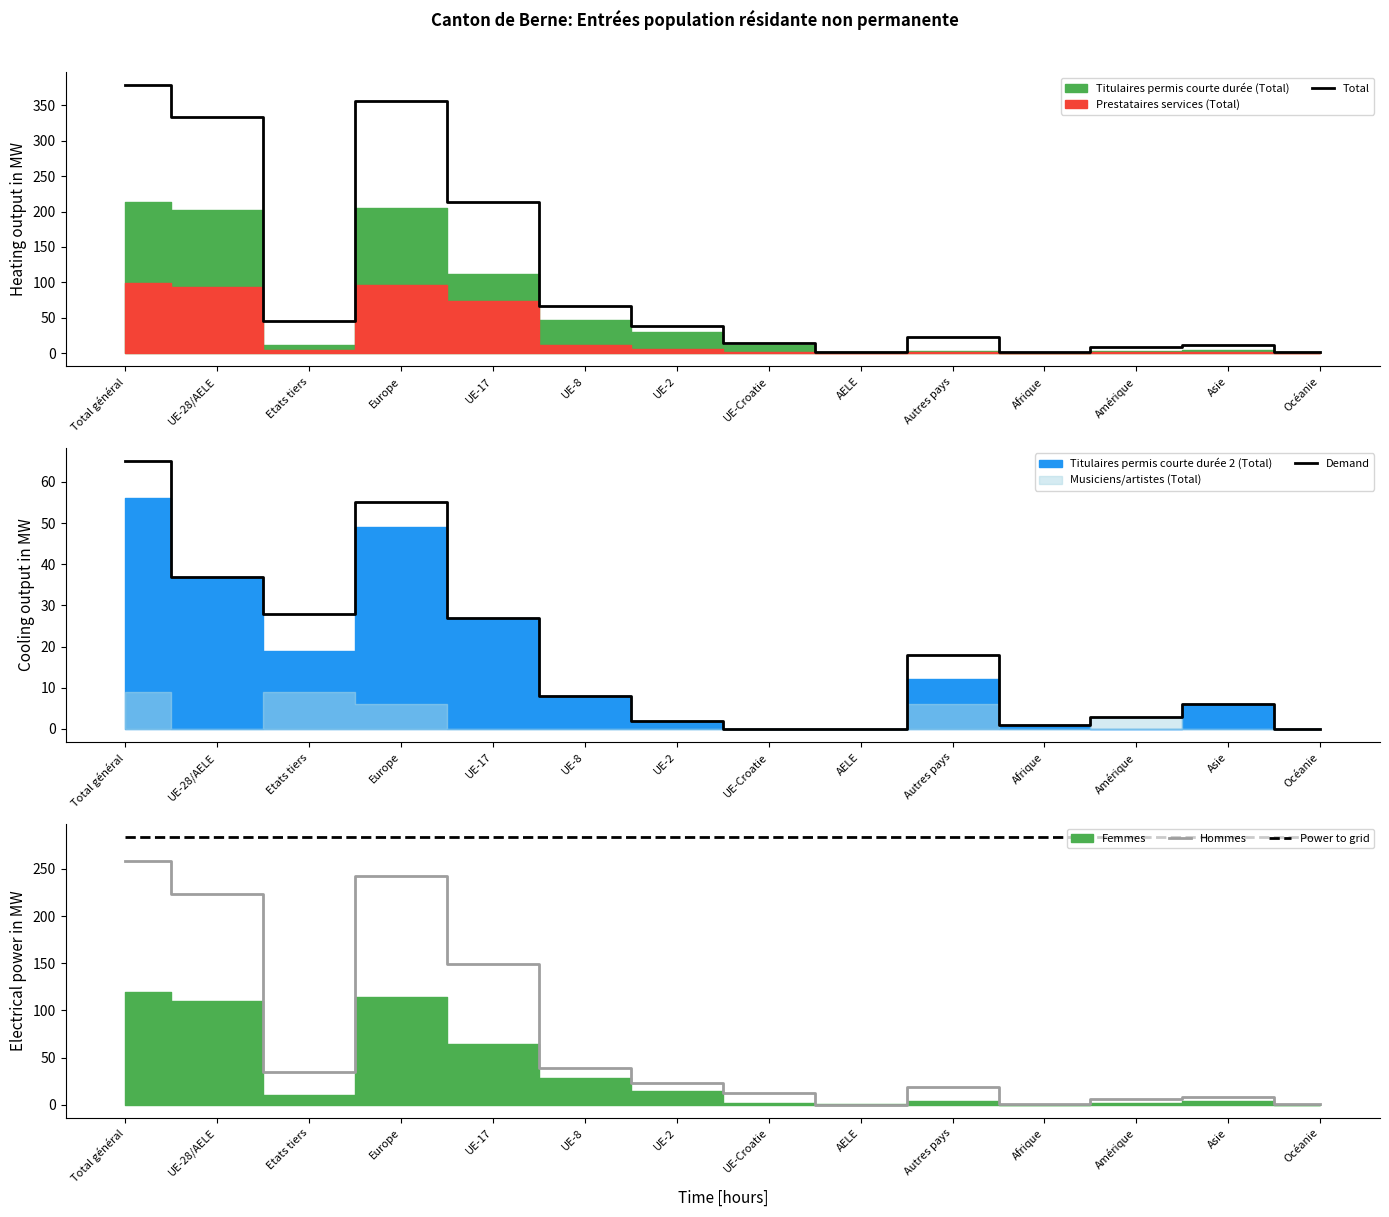

What is the sum of all Demand values?

250